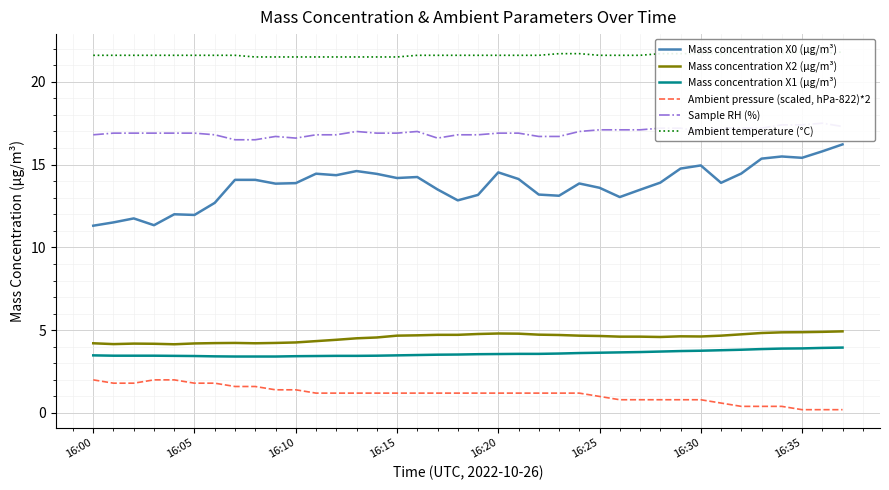

What is the total value across all series at 13?

62.3